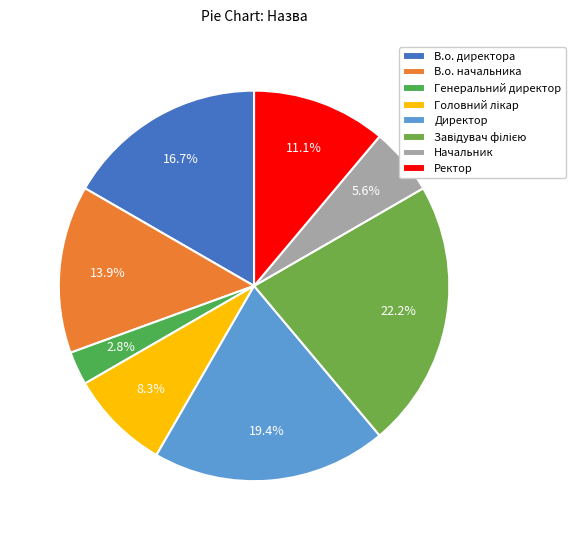

How many slices are in this pie chart?

8